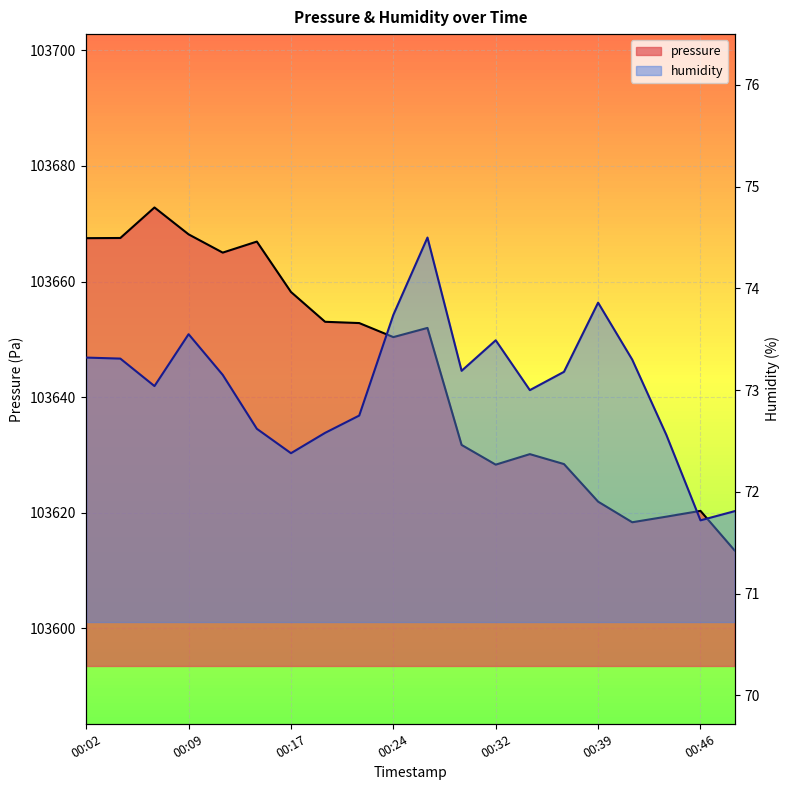

Read the humidity value at 00:24.

73.7